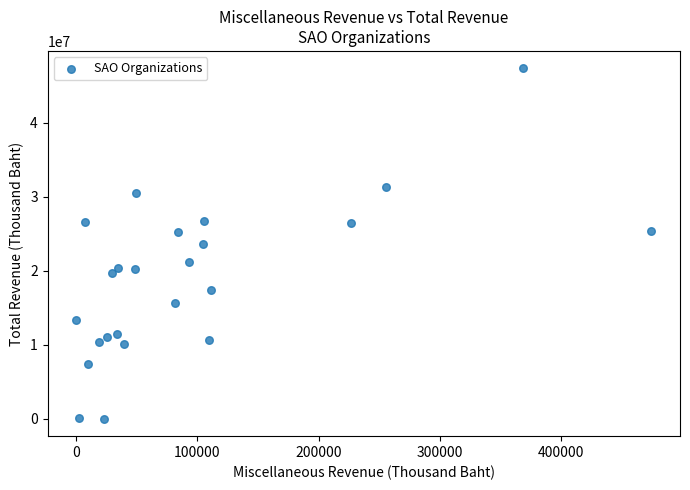

What is the range of Y values (max minus min)?

47316690